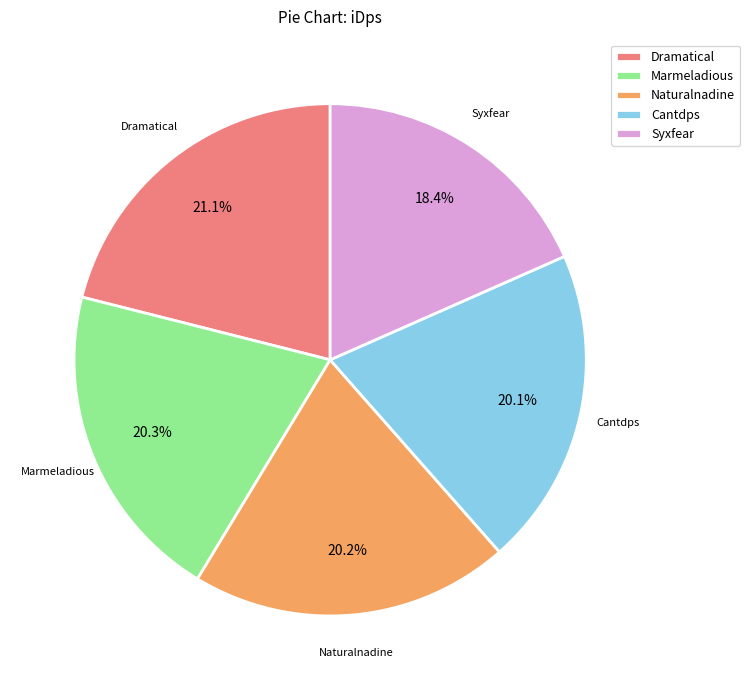

How many slices are in this pie chart?

5